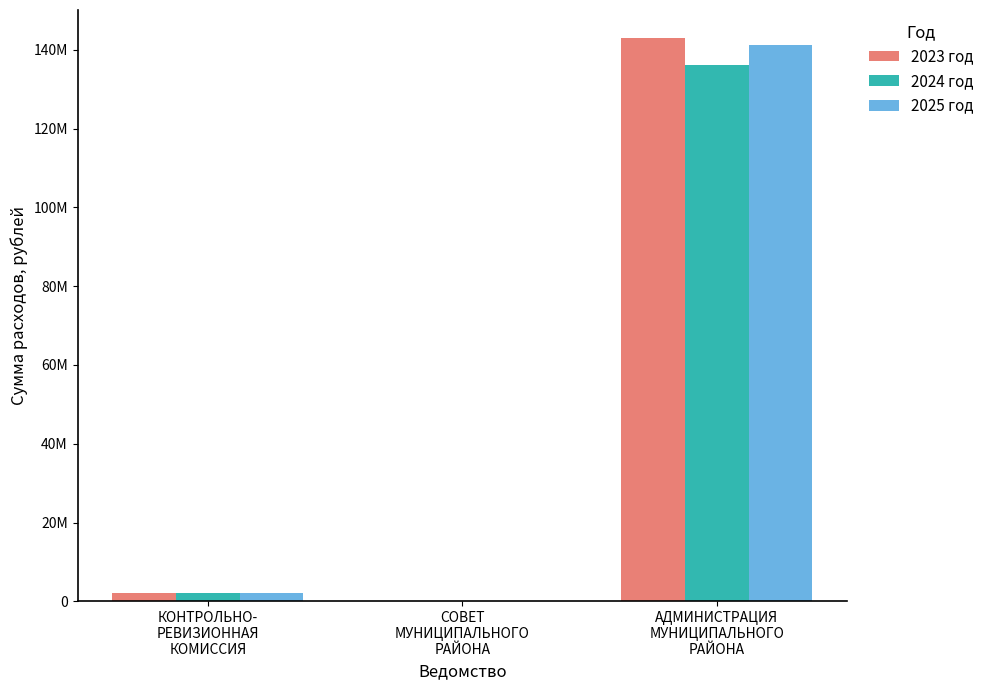

Does the chart contain stacked bars?

No